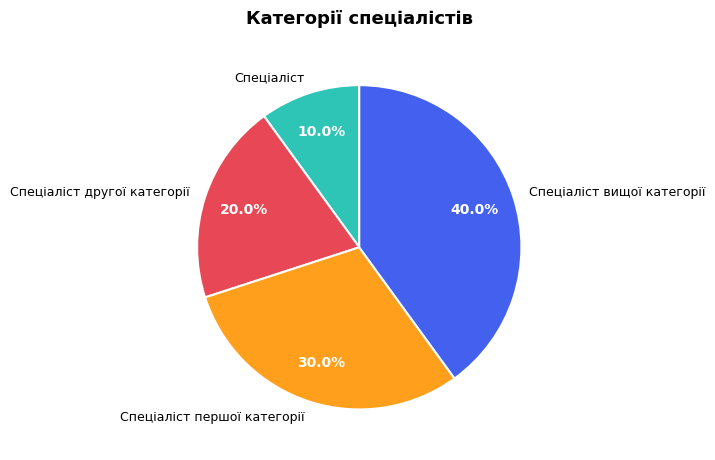

Does Спеціаліст вищої категорії represent more than half of the total?

No